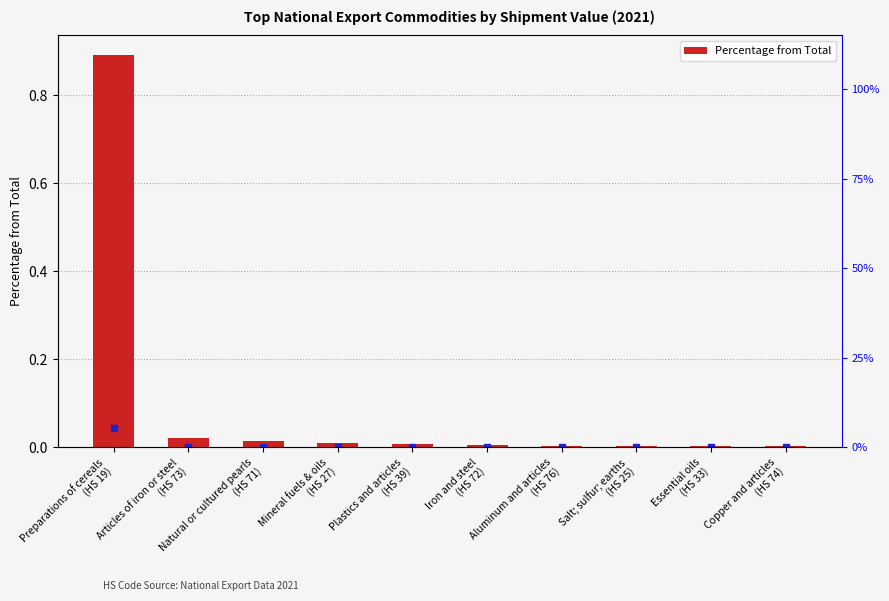

List the labels in order of value, smallest first.

Copper and articles
(HS 74), Essential oils
(HS 33), Salt; sulfur; earths
(HS 25), Aluminum and articles
(HS 76), Iron and steel
(HS 72), Plastics and articles
(HS 39), Mineral fuels & oils
(HS 27), Natural or cultured pearls
(HS 71), Articles of iron or steel
(HS 73), Preparations of cereals
(HS 19)